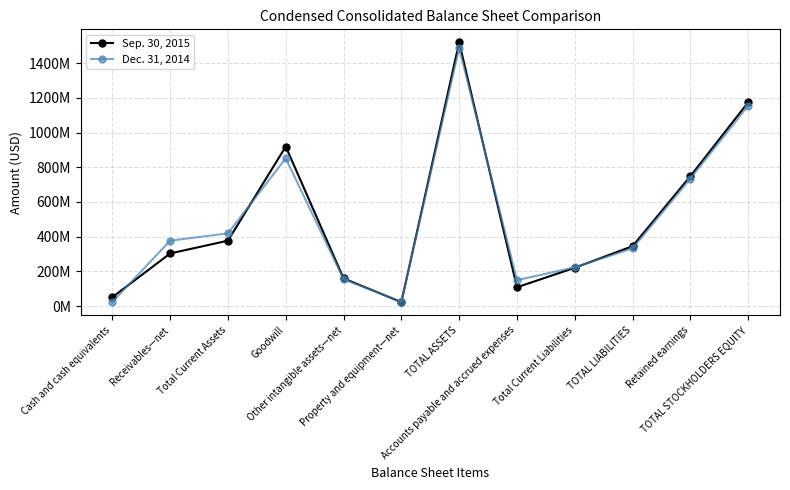

Where does the Dec. 31, 2014 series first go above 377156000?

Total Current Assets